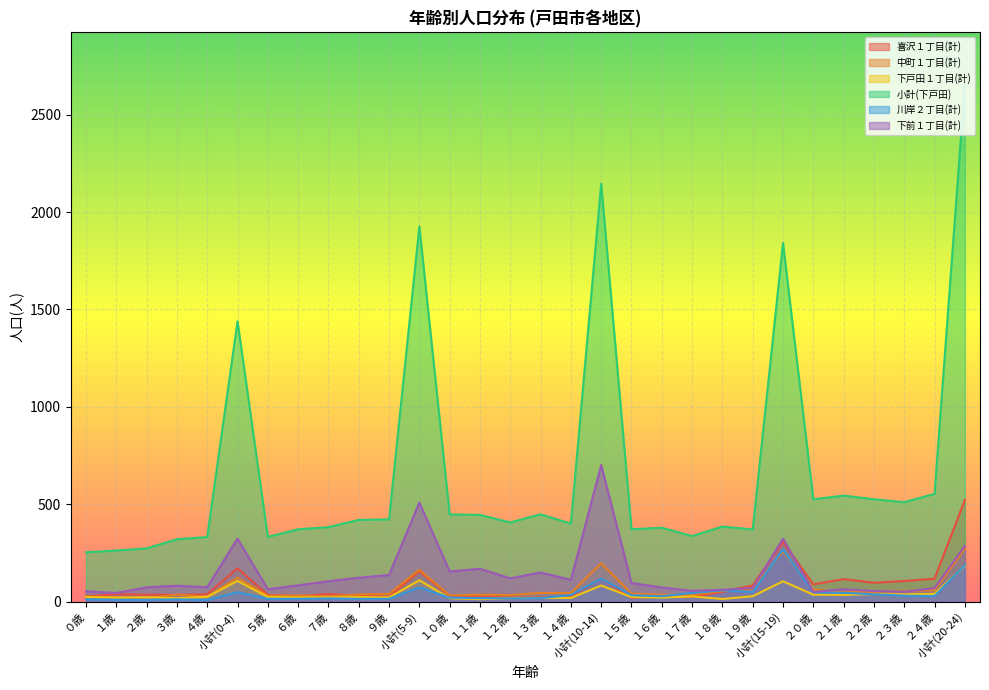

What is the approximate value of 川岸２丁目(計) at 小計(15-19)?

267